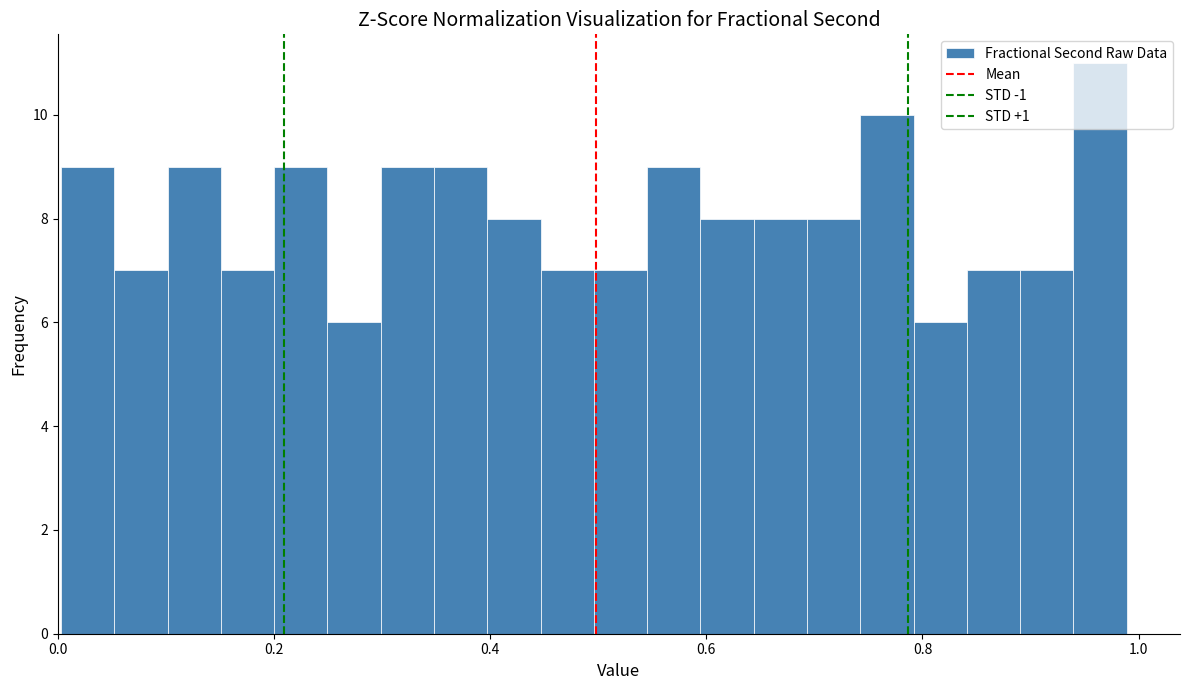

Around what value on the x-axis is the tallest bar? Give the approximate position of its centre, as read against the axis.

0.96